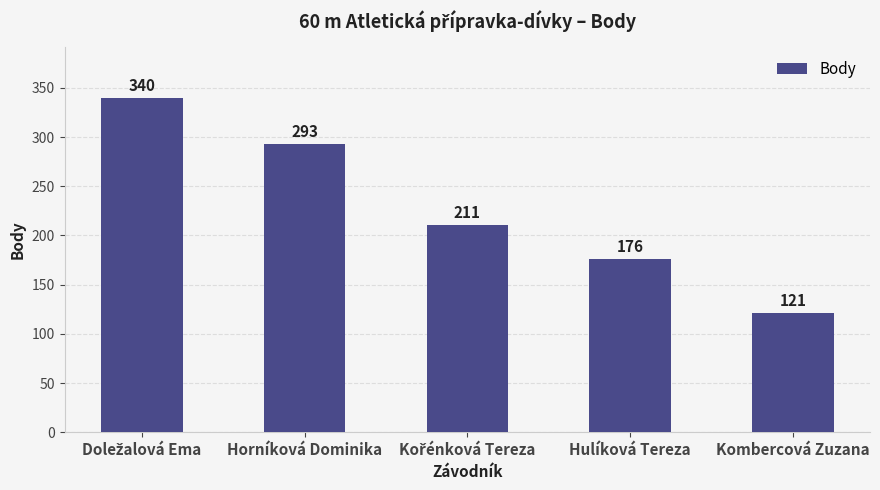

Reading right to left, extract all data points from this chart.

121	176	211	293	340